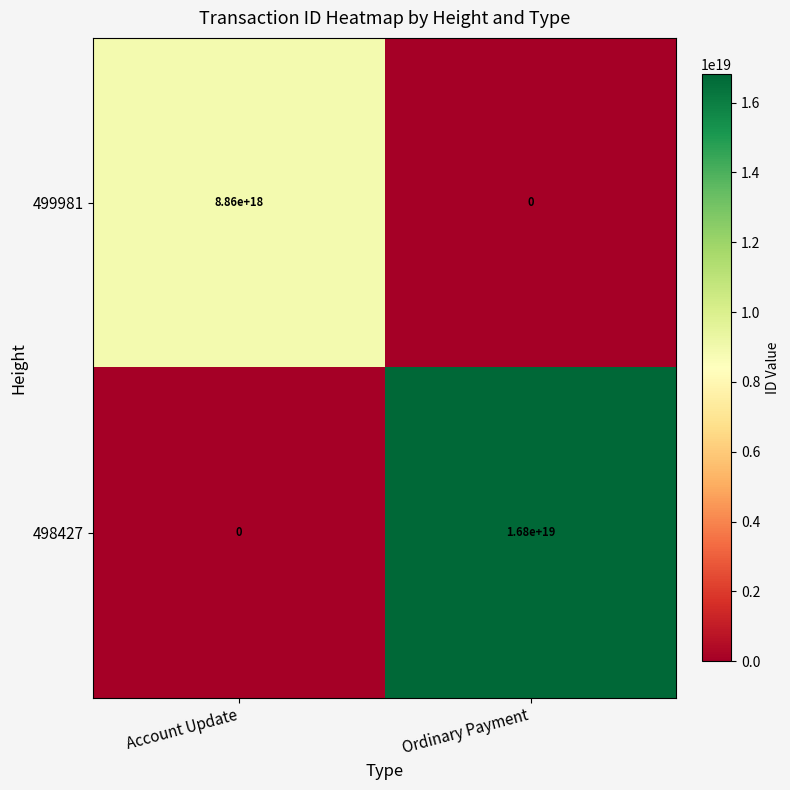

Which series has the largest range (max minus min)?

498427